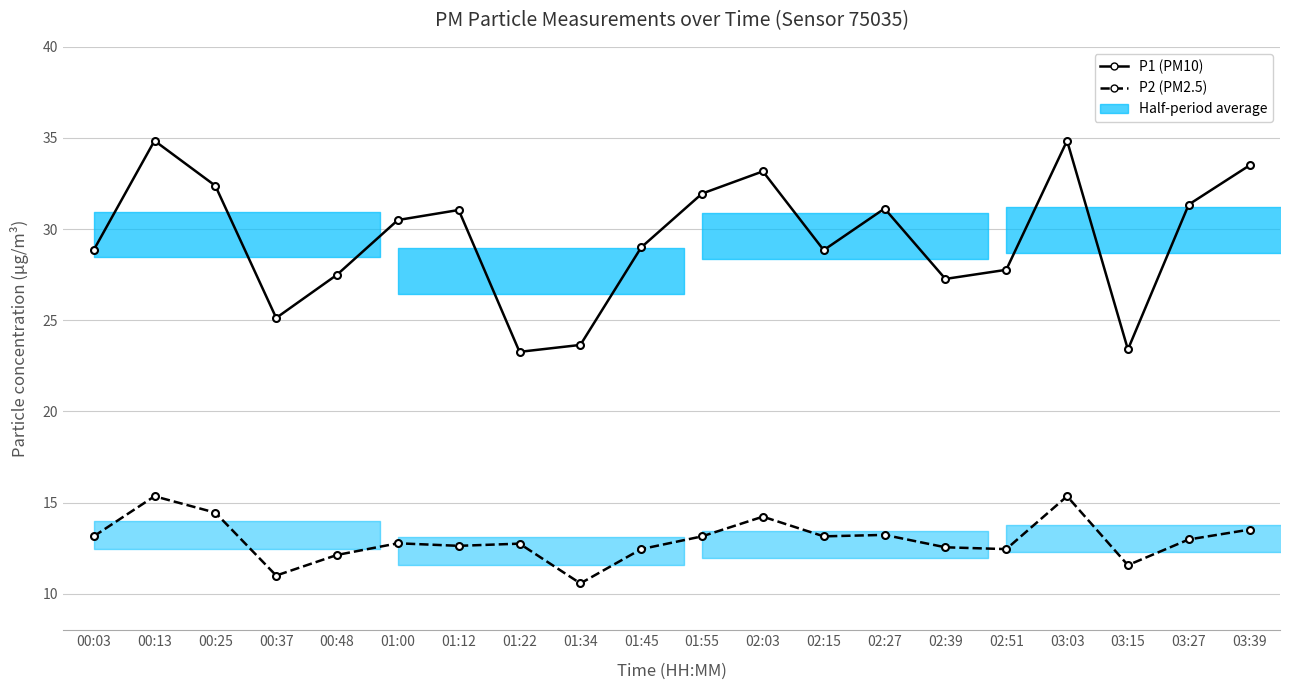

Where is the first local minimum for P2 (PM2.5)?

00:37